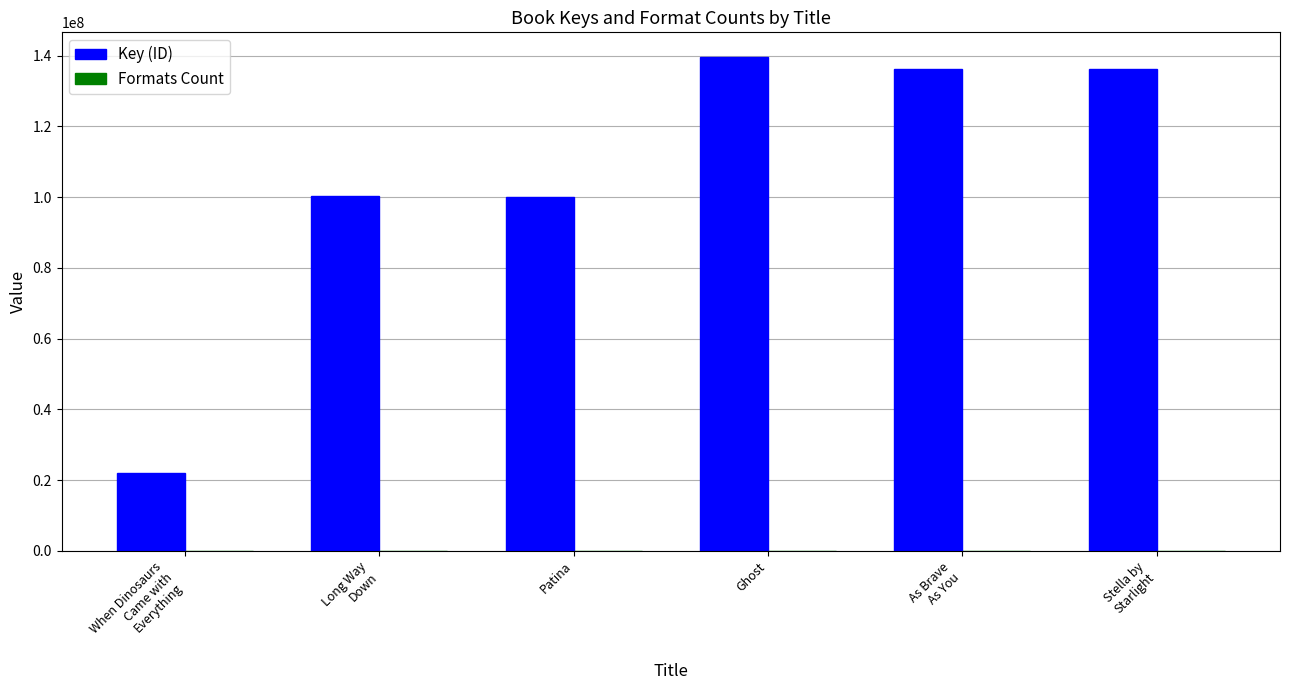

What is the sum of all Key (ID) values?

634799089